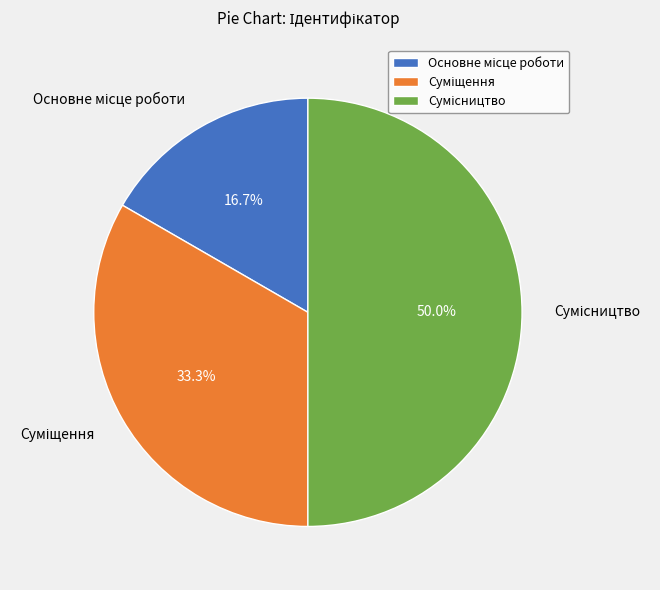

Is it true that Основне місце роботи is 17% of the pie?

True